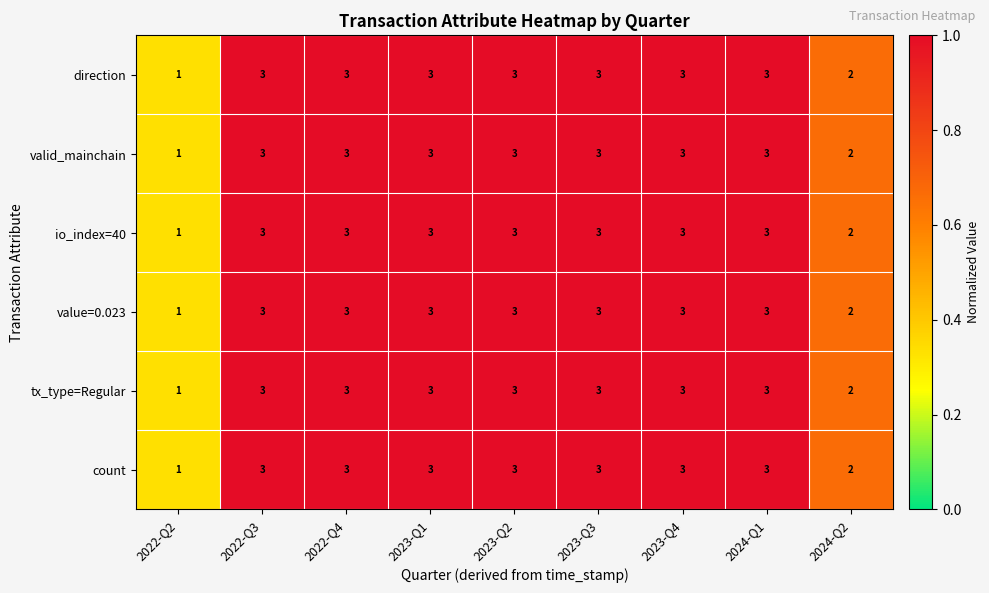

True or false: tx_type=Regular has a value of 1 at 2022-Q2.

True